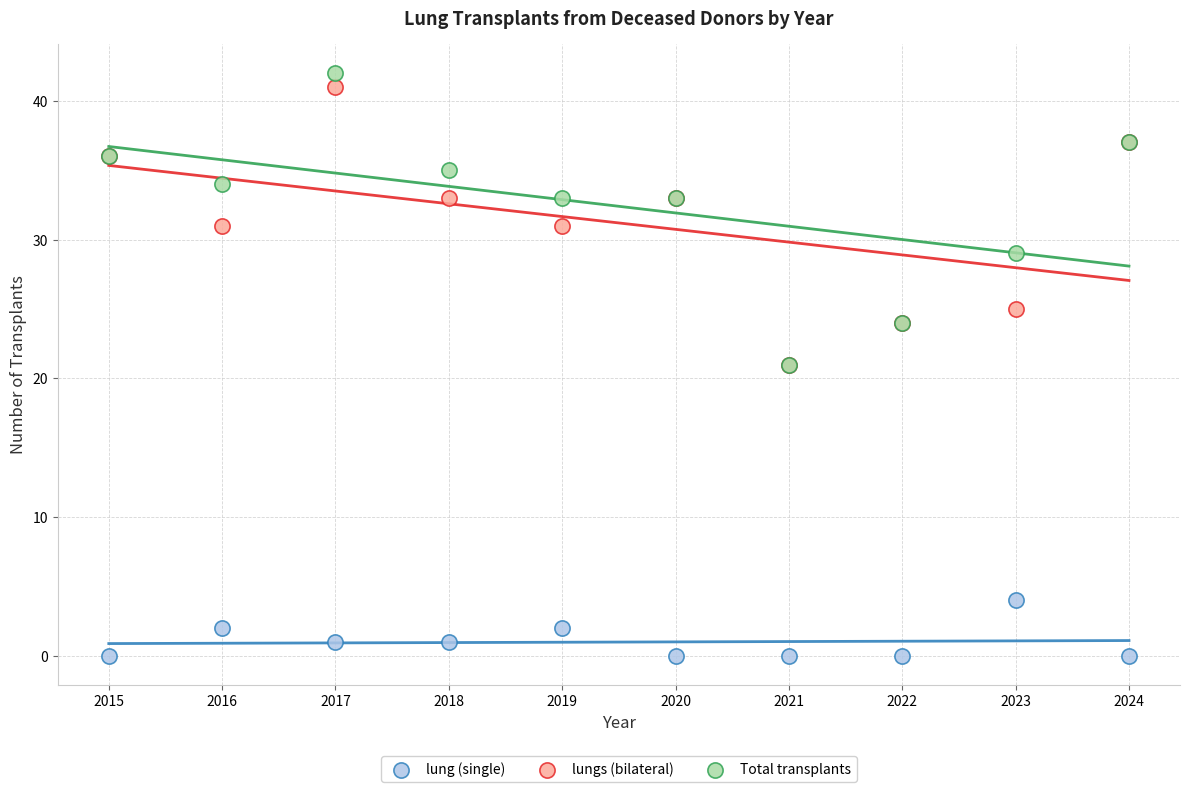

Which series contains the highest Y value?

Total transplants